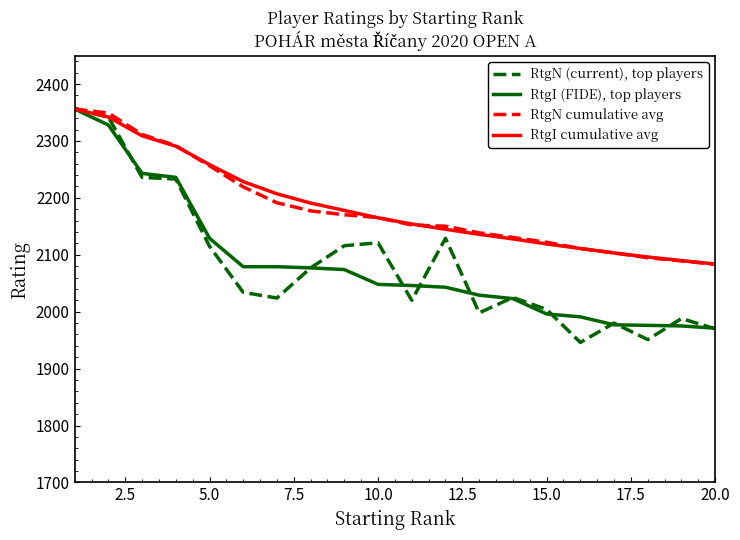

Which series has the widest spread of values?

RtgN (current), top players